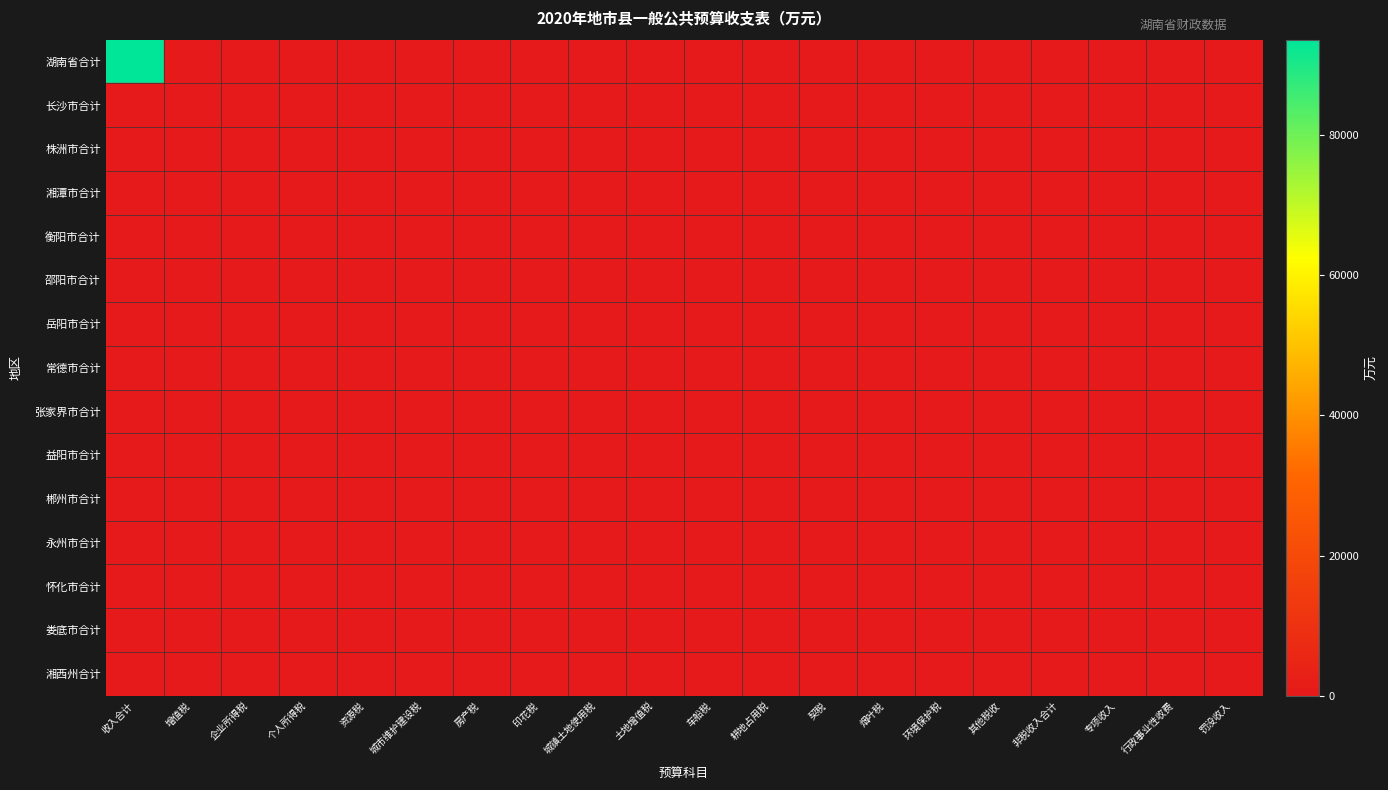

At which category is the sum across all series the highest?

收入合计